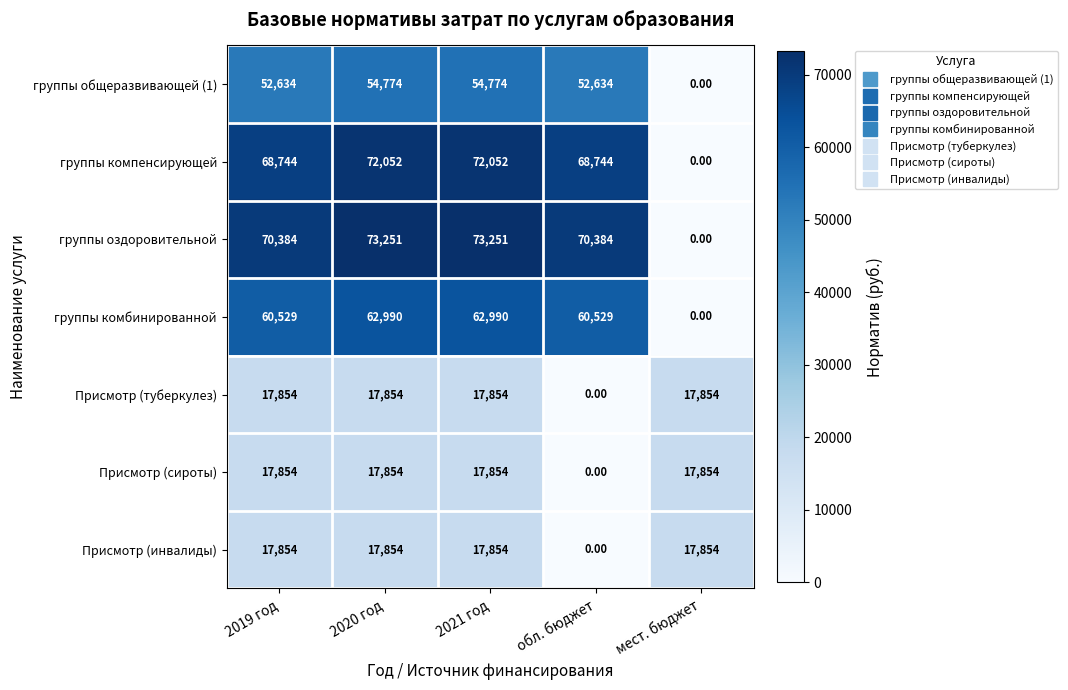

Which series has the largest range (max minus min)?

группы оздоровительной